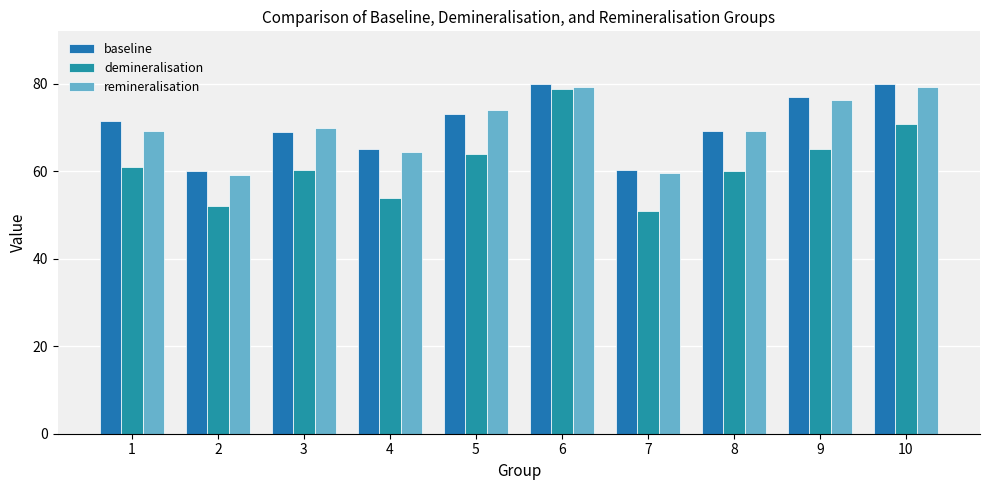

How many distinct data groups are displayed?

3